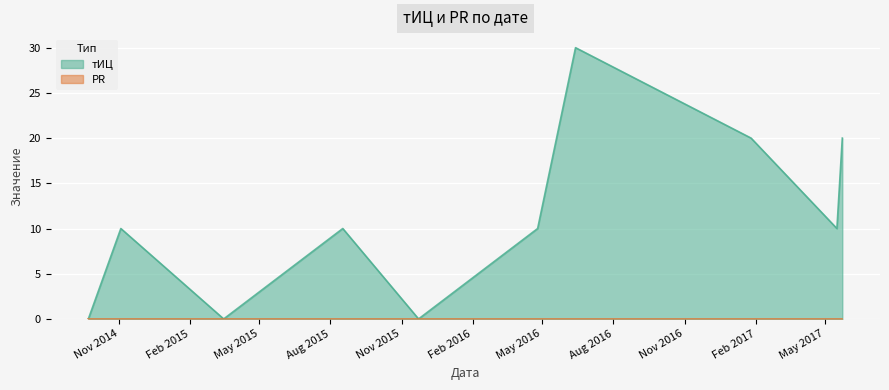

What position from the right is 2014-11-03?

9